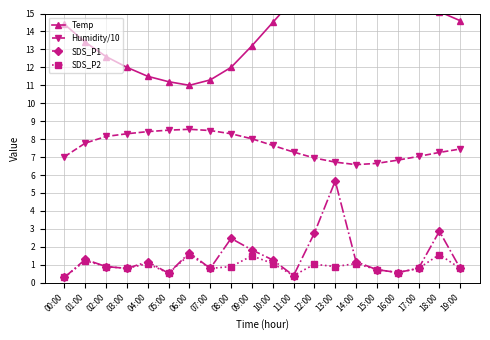

The value of Humidity/10 at 14:00 is 6.6. True or false?

True